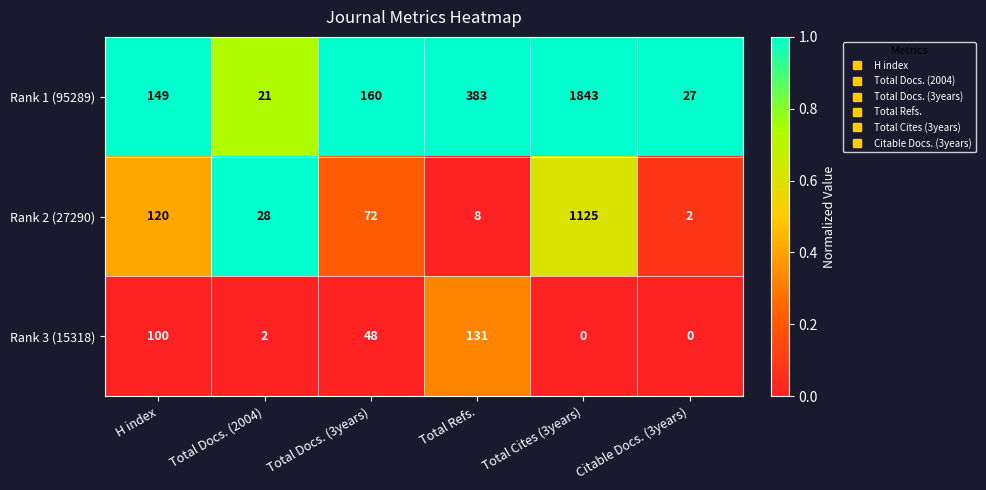

The value of Rank 1 (95289) at Total Cites (3years) is 645. True or false?

False